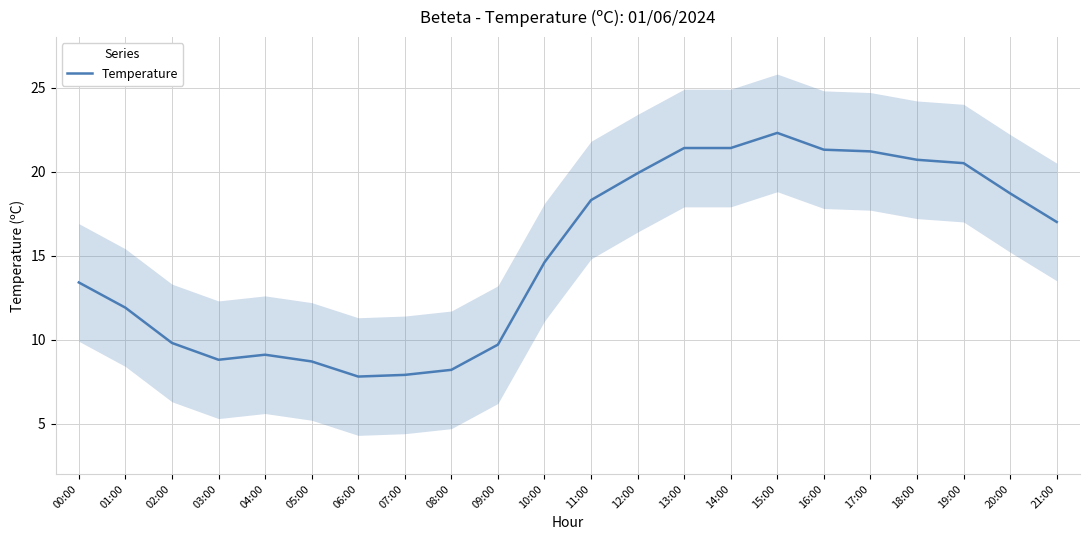

At which category does the data reach its first local valley?

03:00